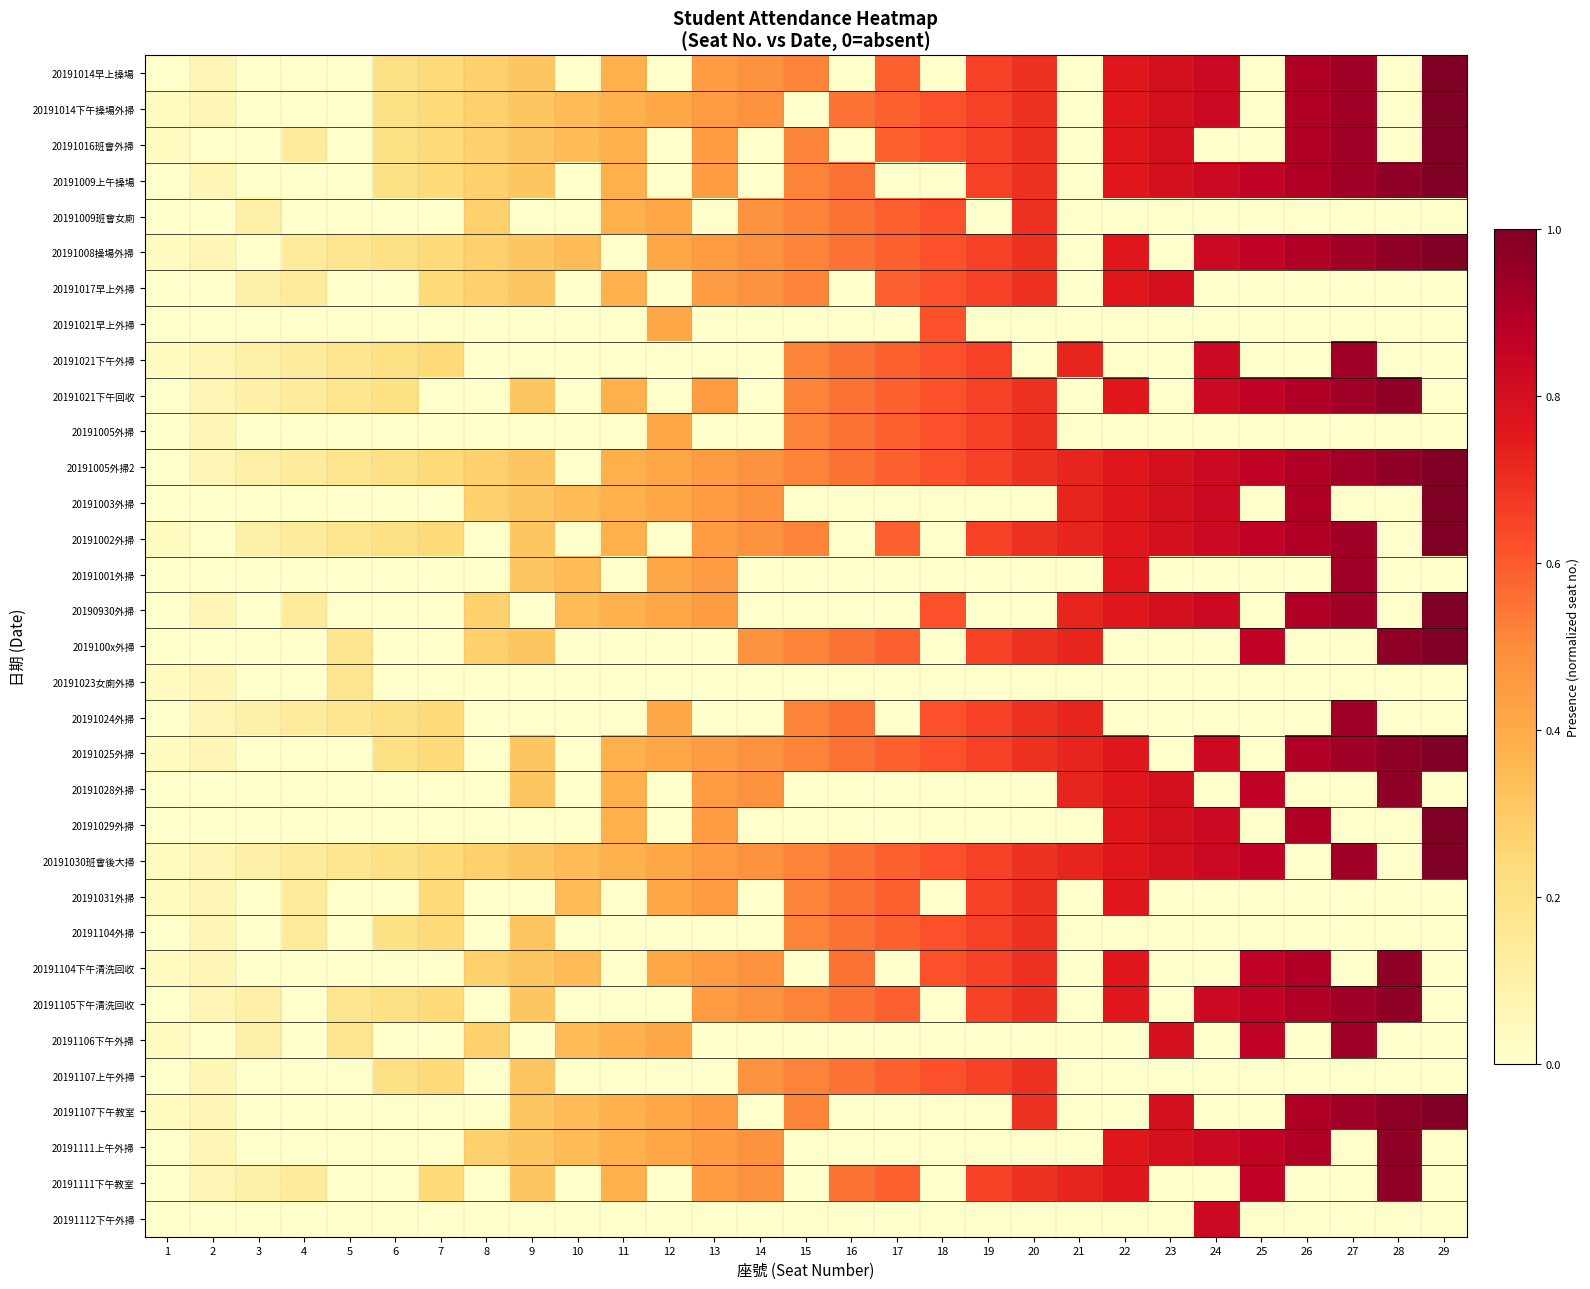

Count the number of data series in this chart.

33